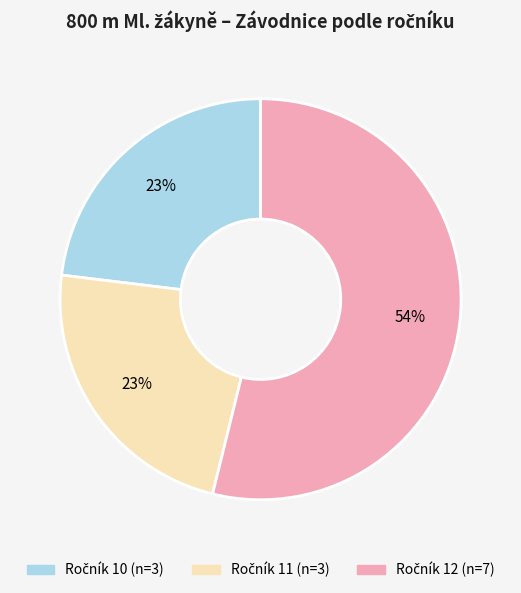

To the nearest percent, what is the difference between the largest and smallest slice percentages?

31%